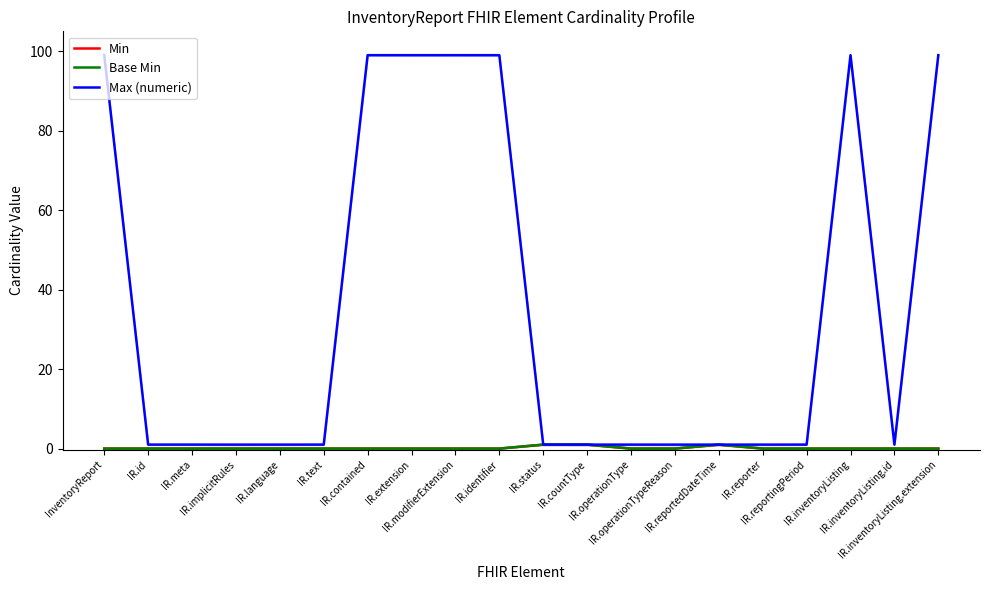

Is this an area chart (filled region under the line)?

No